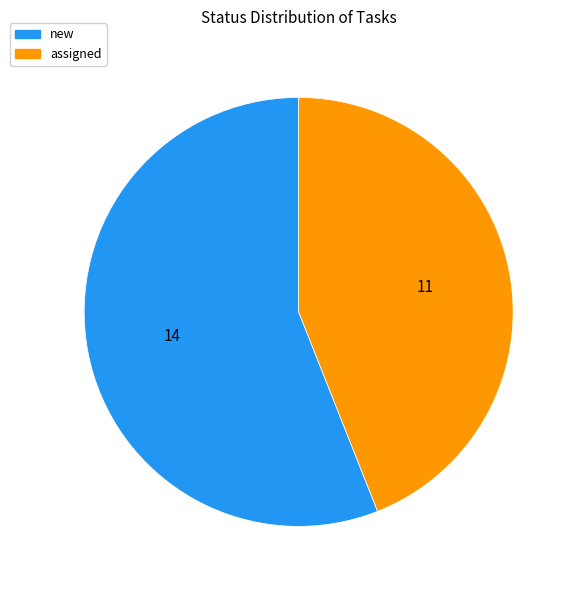

Between assigned and new, which is larger?

new